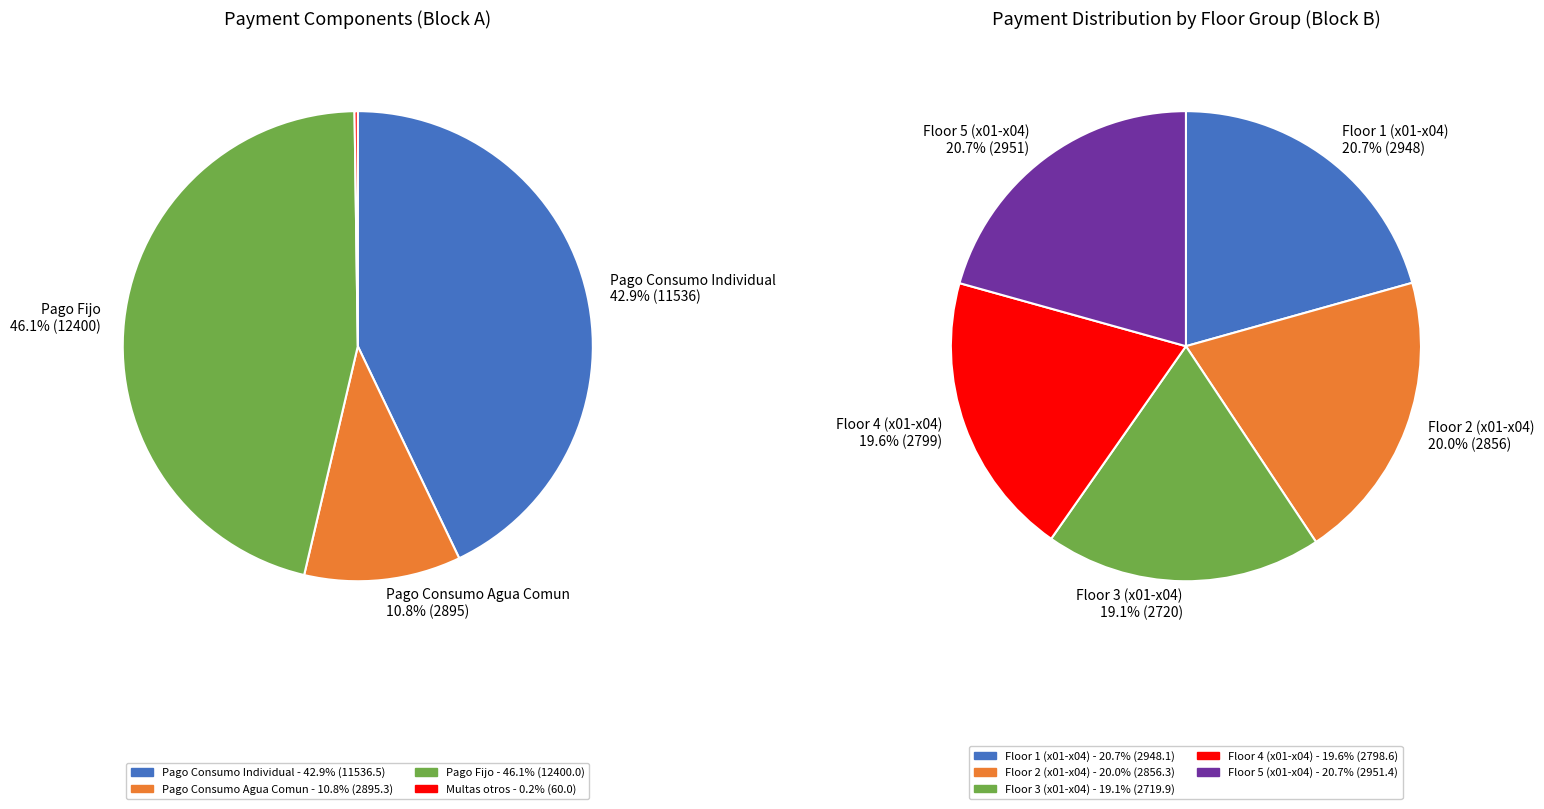

True or false: A accounts for 61% of the total.

False